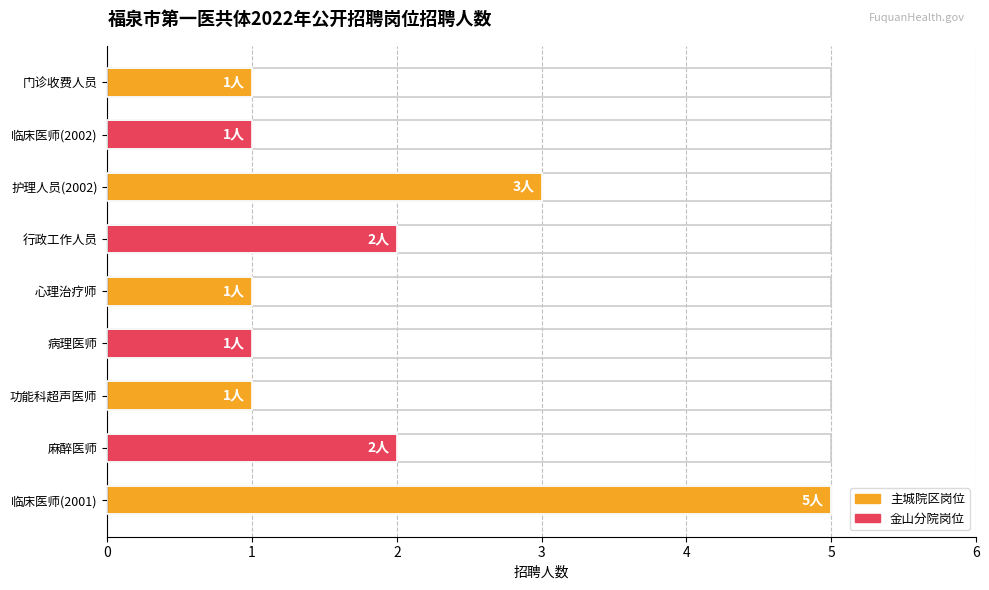

What is the difference between the maximum and second lowest values?

4